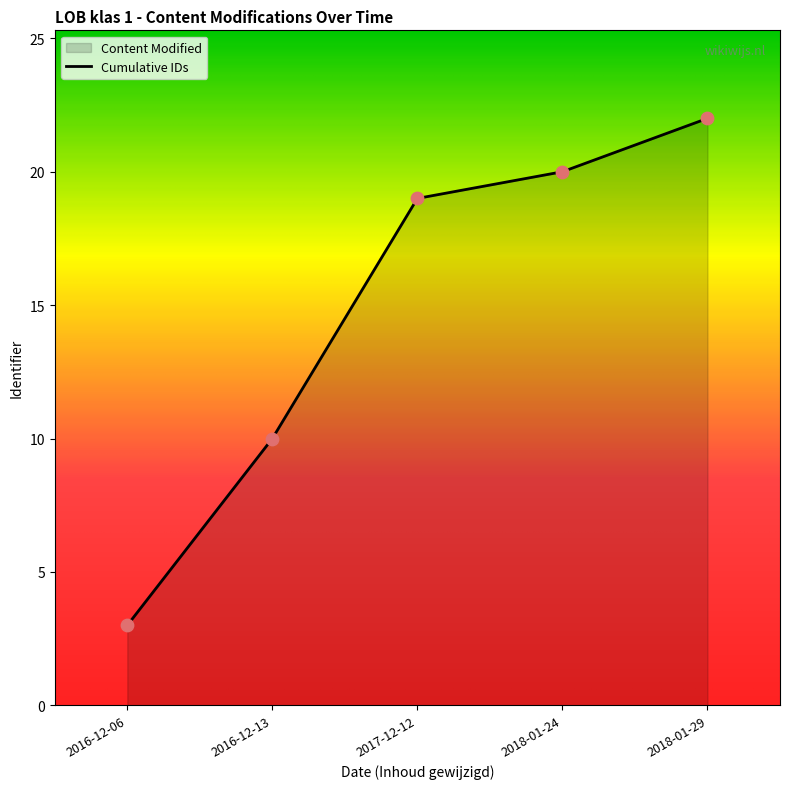

What is the ratio of the value at 2016-12-13 to the value at 2016-12-13?

1.0